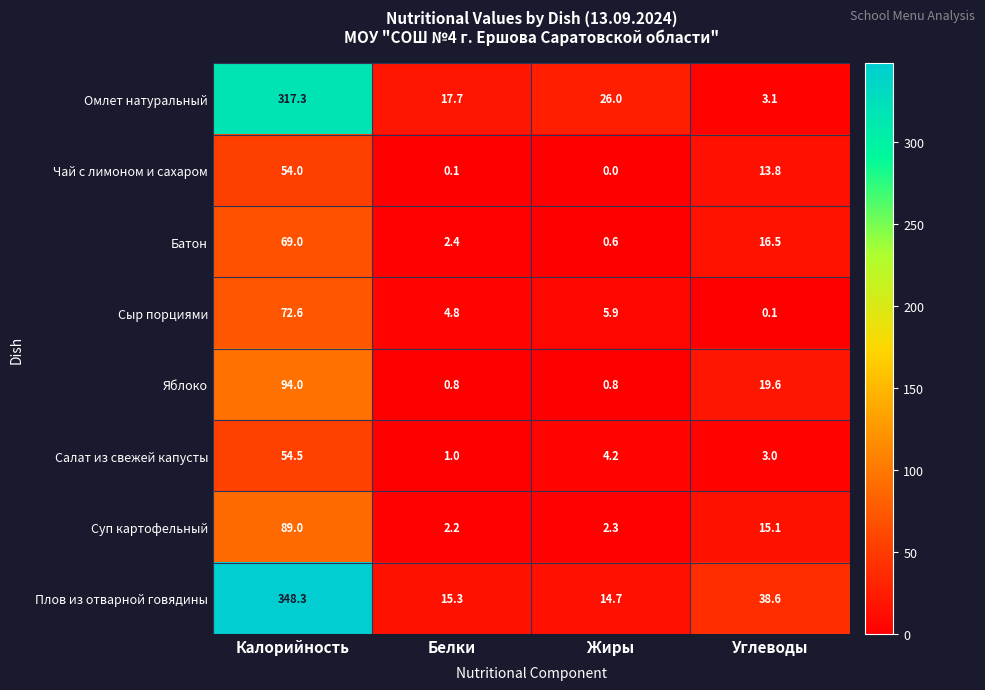

How many values in the Сыр порциями series are below 5?

2